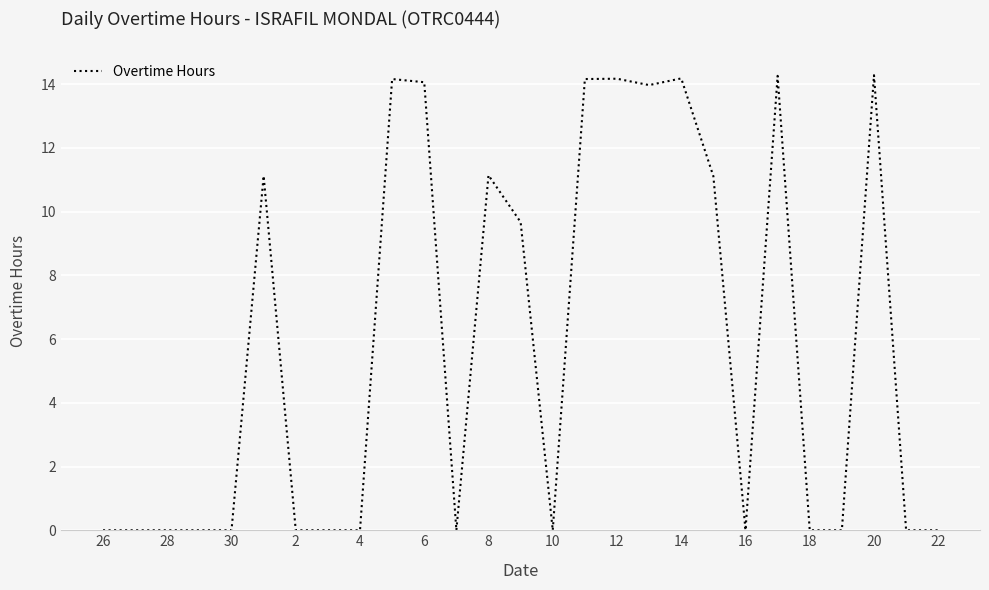

What is the difference between the maximum and minimum values?

14.3